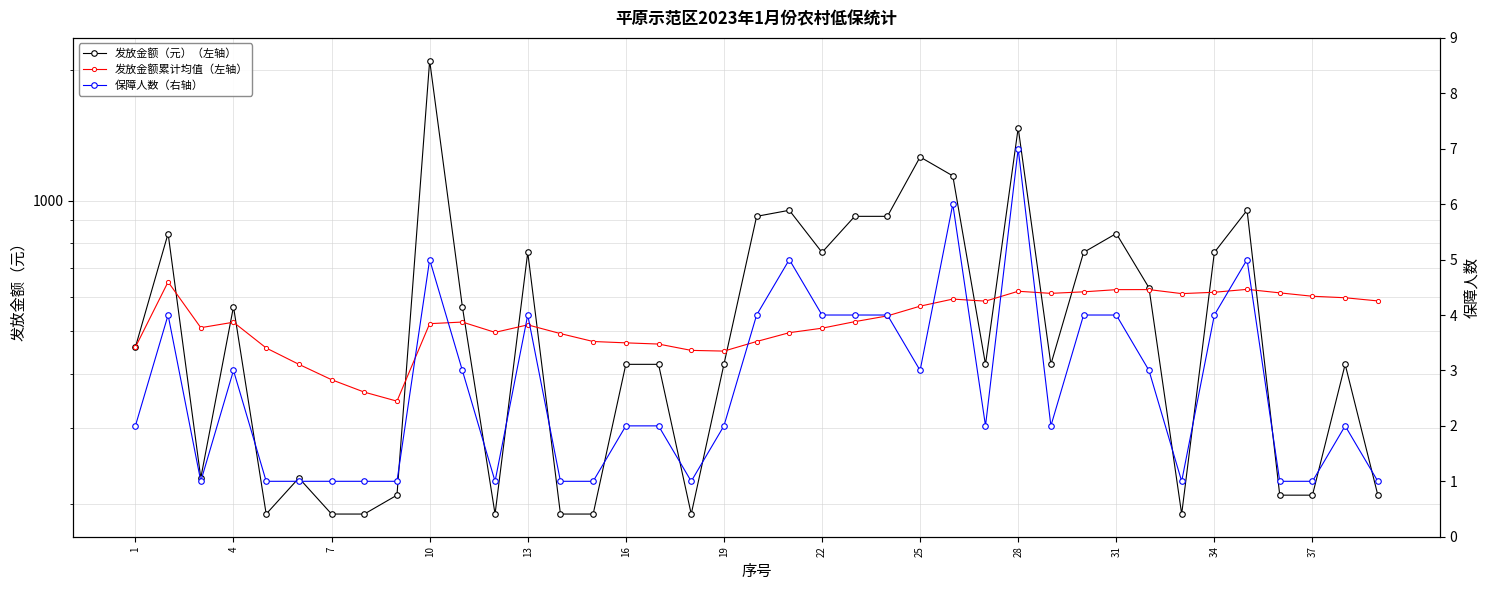

What is the sum of all 发放金额（元）（左轴） values?

22920.0